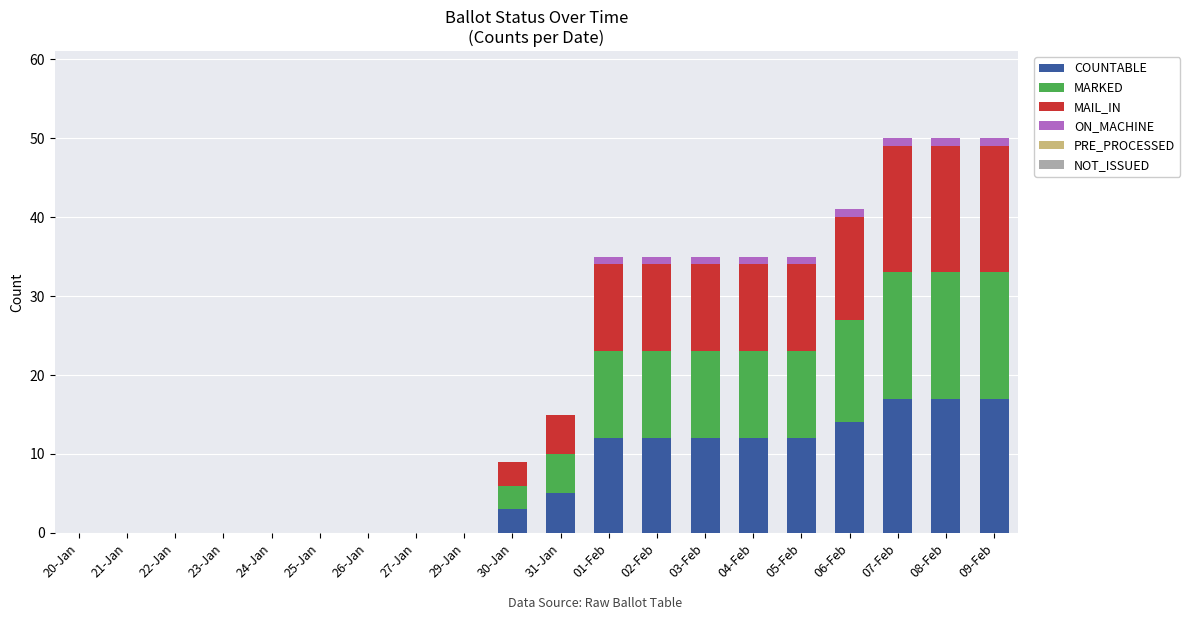

What is the sum of the COUNTABLE values at 20-Jan and 03-Feb?

12